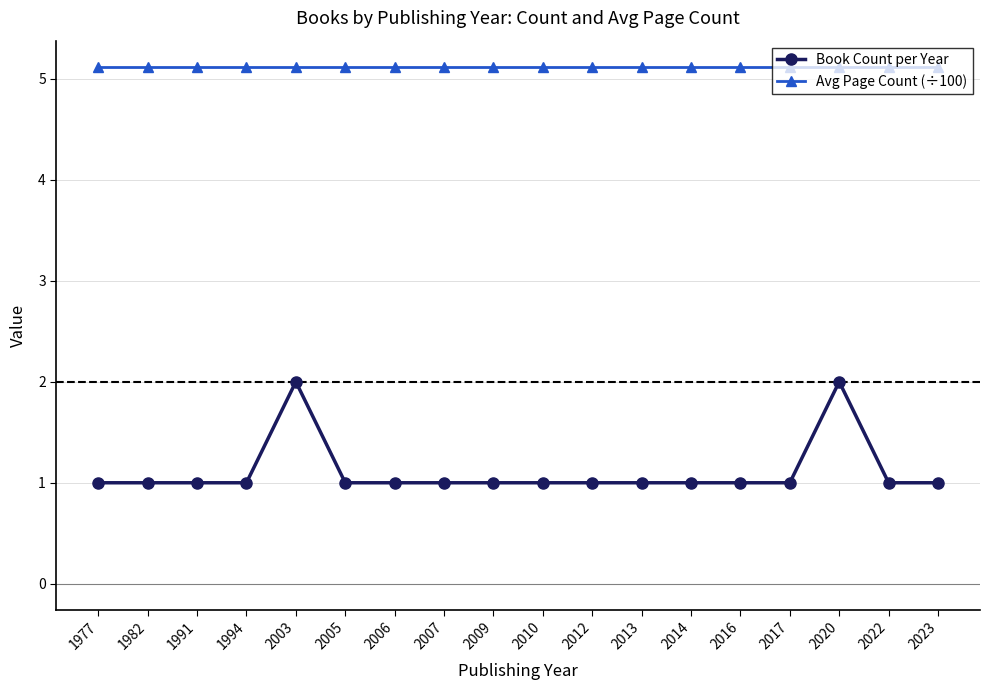

List the series in order of their overall mean, highest first.

Avg Page Count (÷100), Book Count per Year